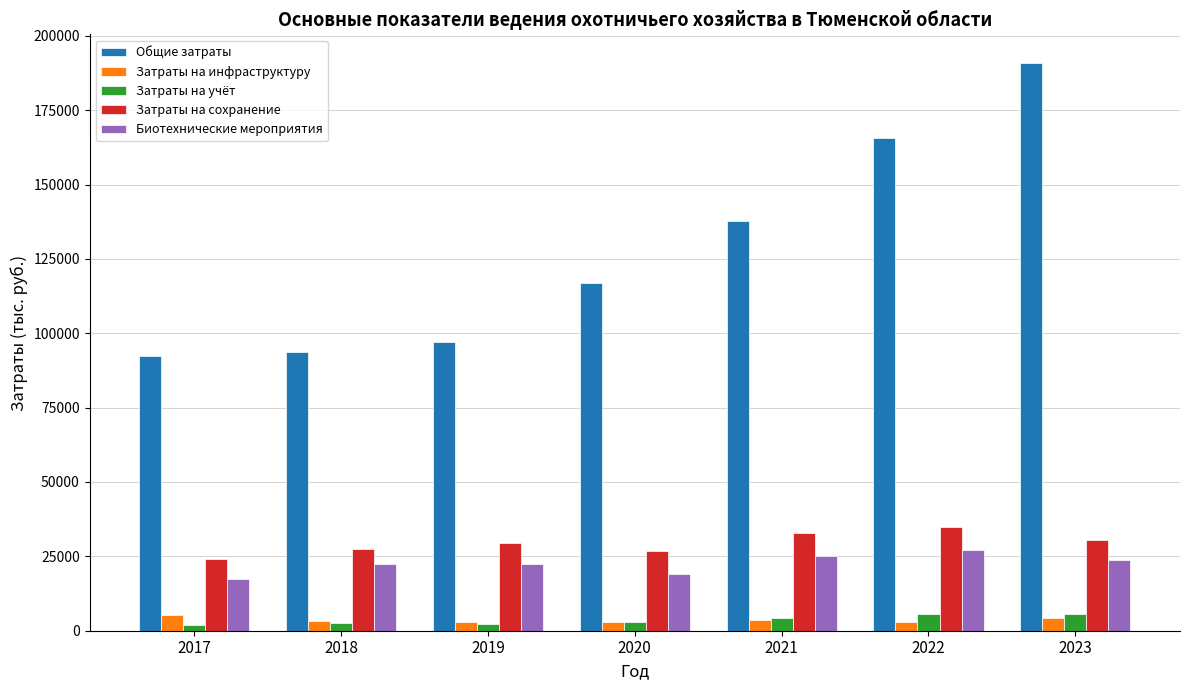

What is the lowest value of the Затраты на учёт series?

1833.1